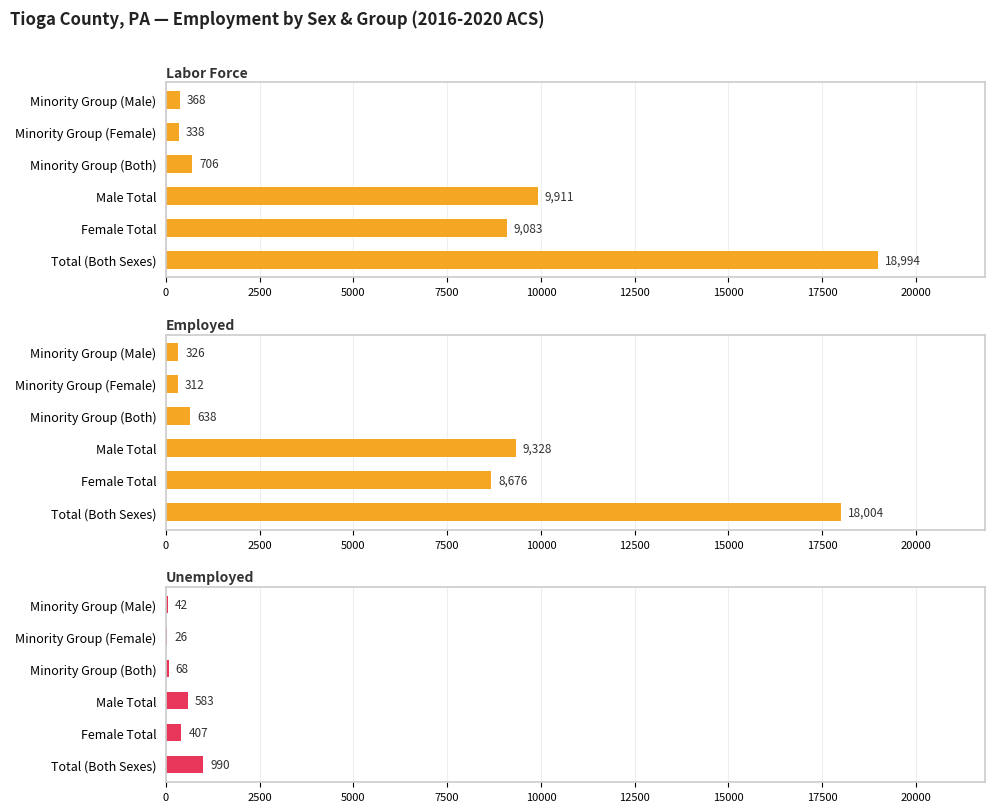

Rank the series at Female Total from lowest to highest value.

Unemployed, Employed, Labor Force